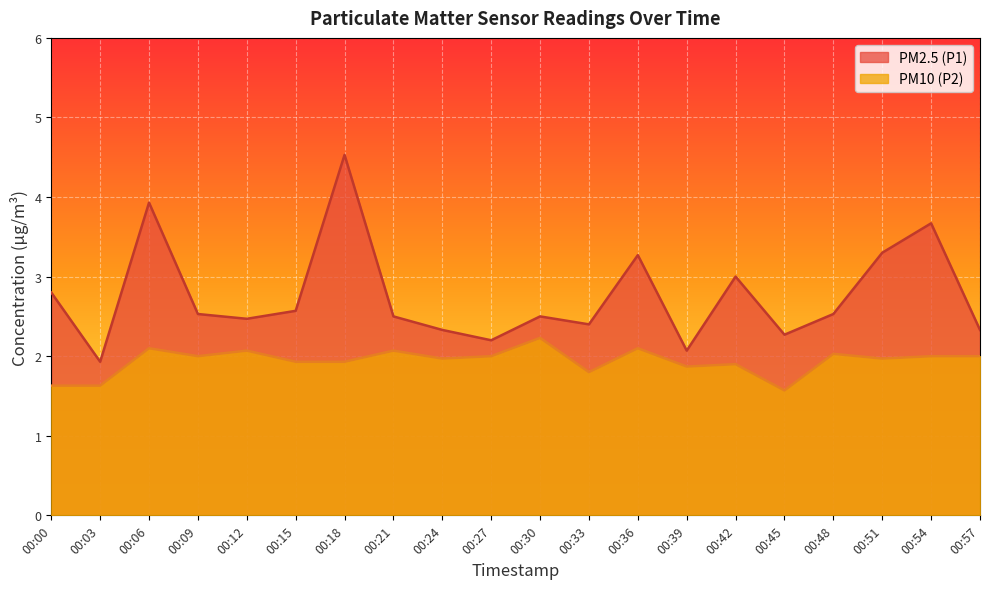

Which label corresponds to the largest value in the chart?

00:18